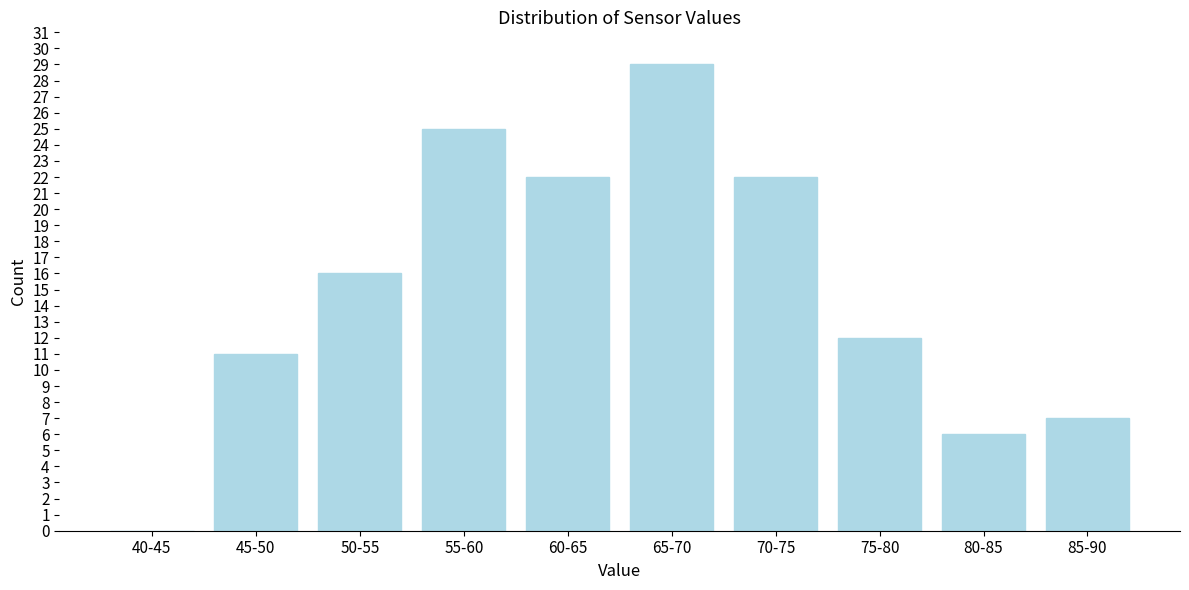

Reading left to right, transcribe all the data shown in this chart.

40-45=0	45-50=11	50-55=16	55-60=25	60-65=22	65-70=29	70-75=22	75-80=12	80-85=6	85-90=7